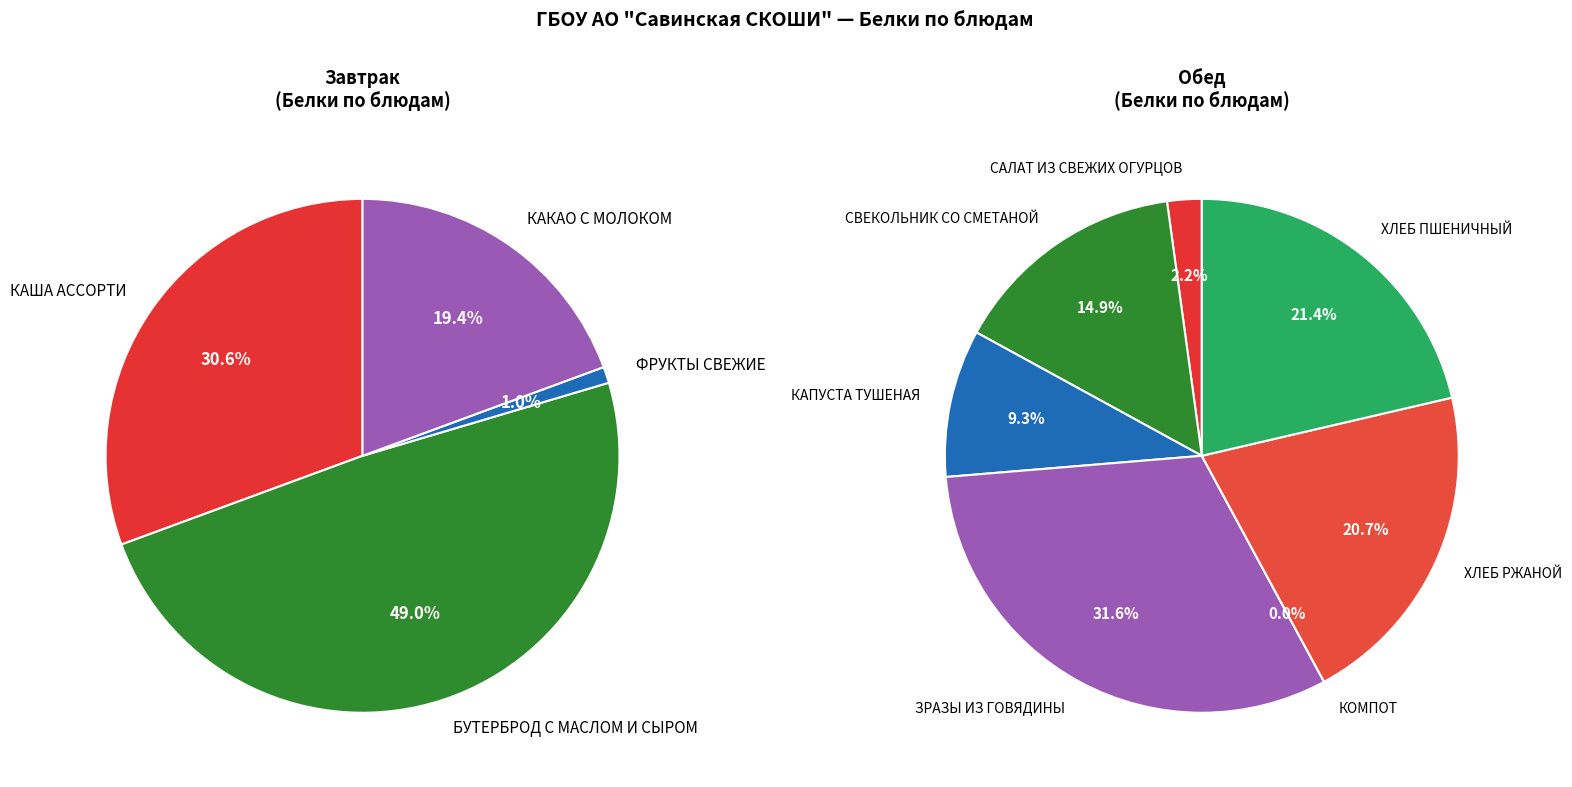

Does ХЛЕБ РЖАНОЙ represent more than half of the total?

No